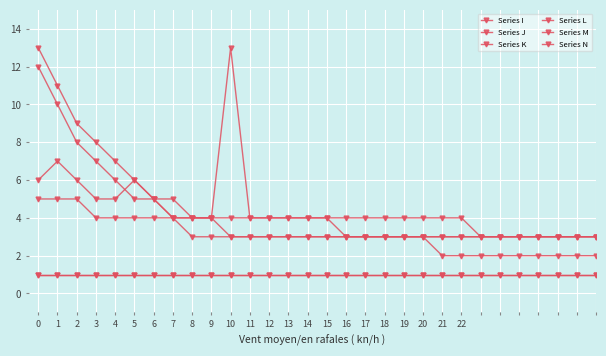

True or false: Series K has more than 2 interior local peaks.

False